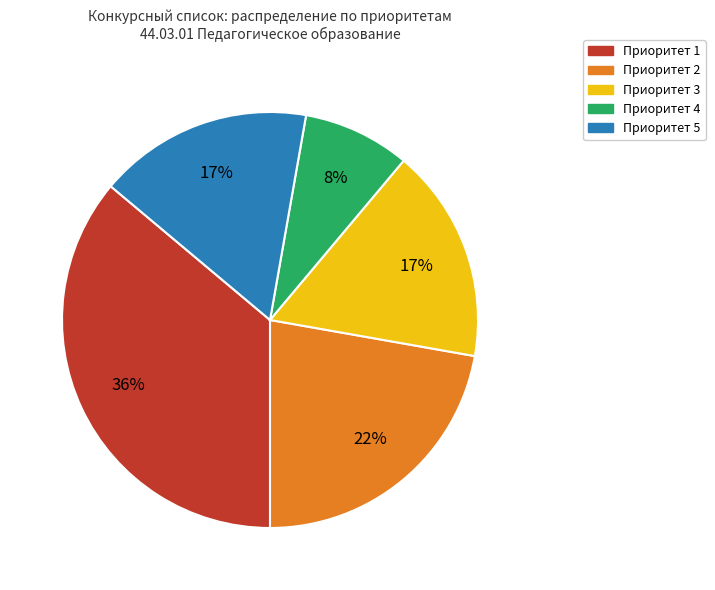

To the nearest percent, what is the average slice percentage?

20%